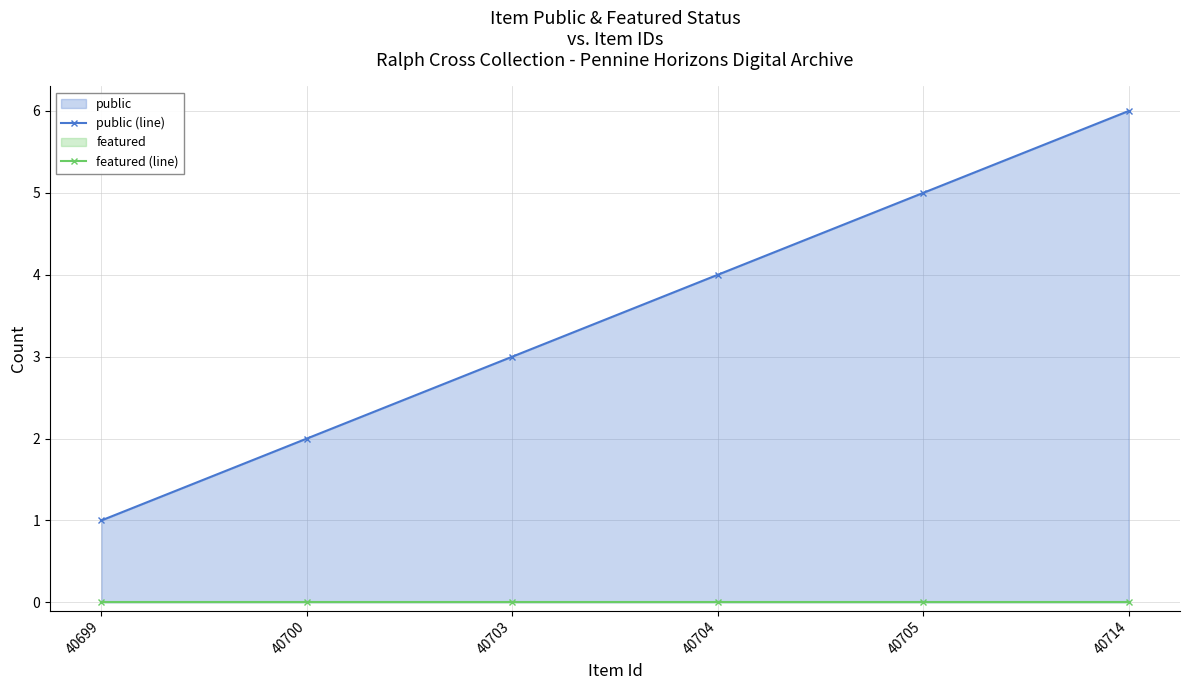

What is the total value across all series at 40714?

6